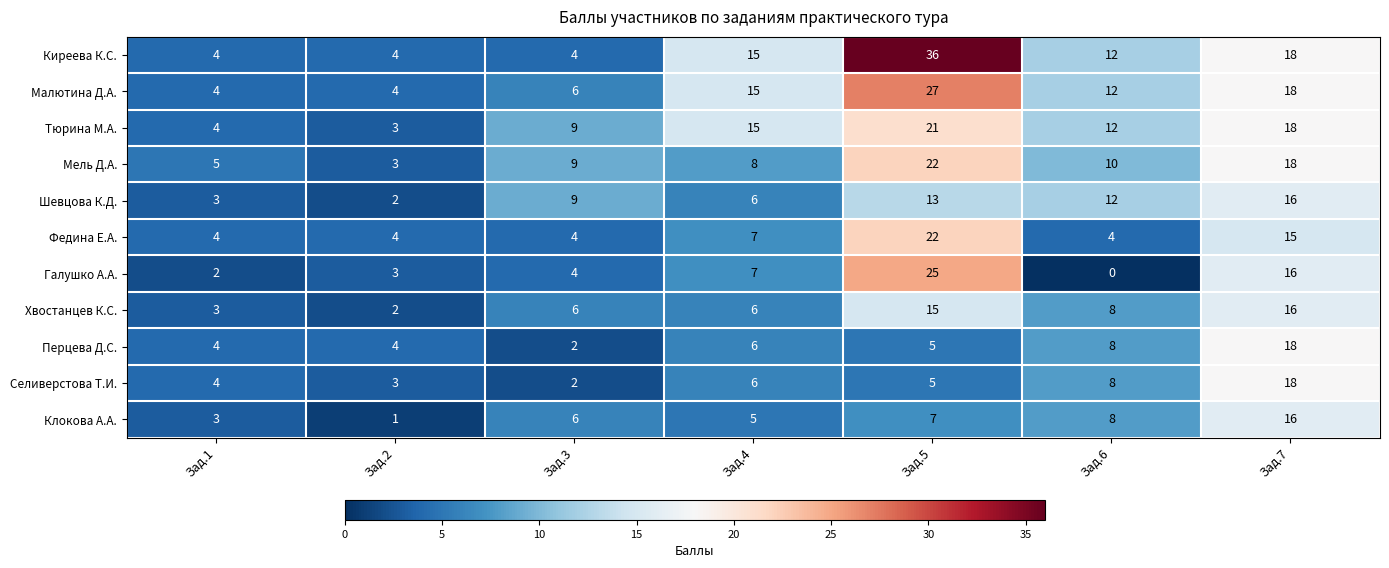

What is the average value of the Федина Е.А. series?

9